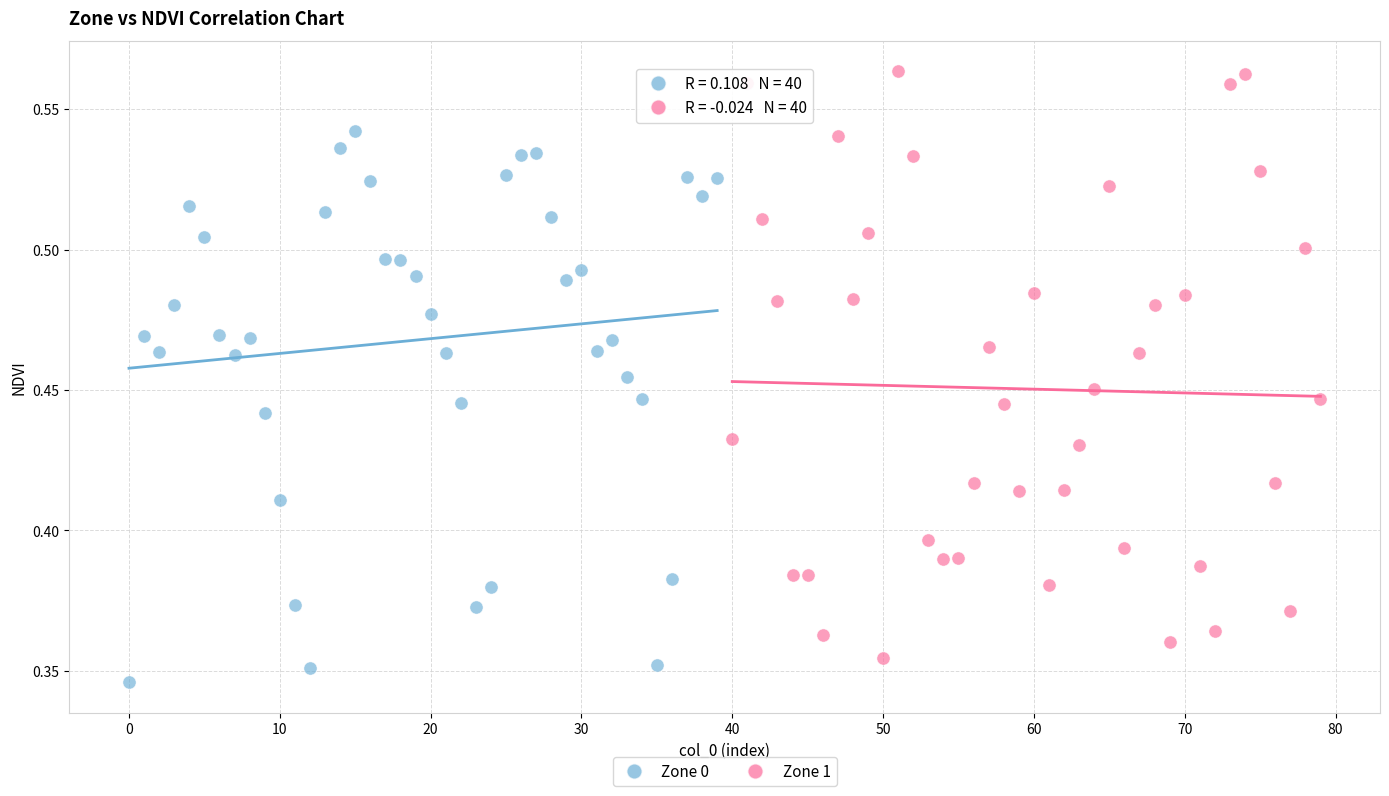

Which series reaches the maximum Y coordinate?

Zone 1